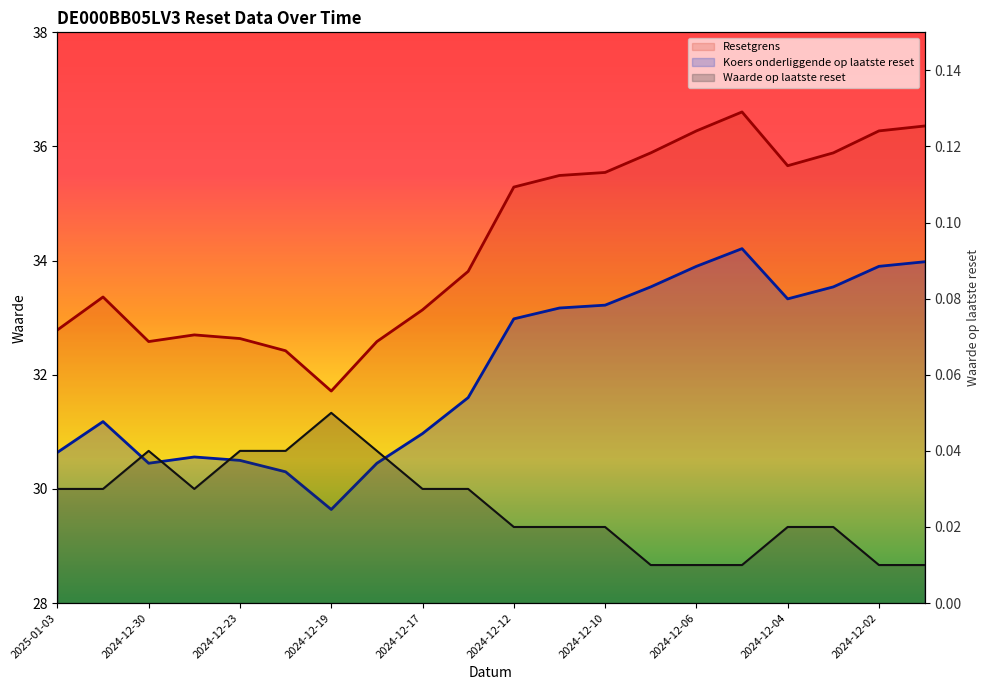

Is the value of Koers onderliggende op laatste reset at 2025-01-03 greater than the value of Waarde op laatste reset at 2024-12-10?

Yes